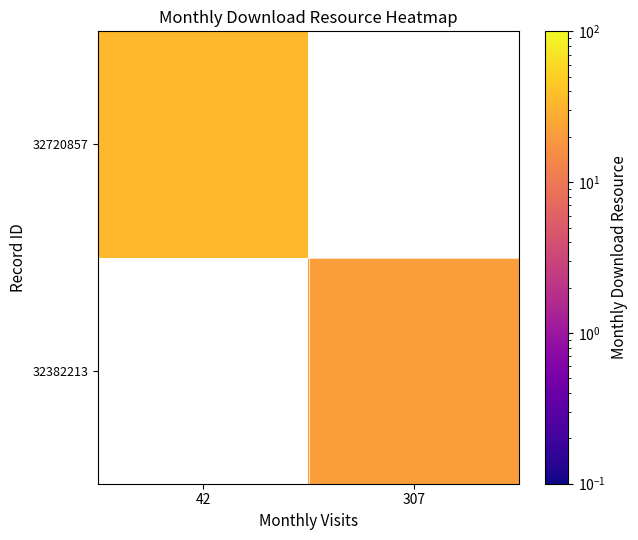

Rank the categories by 32382213 value from highest to lowest.

42, 307